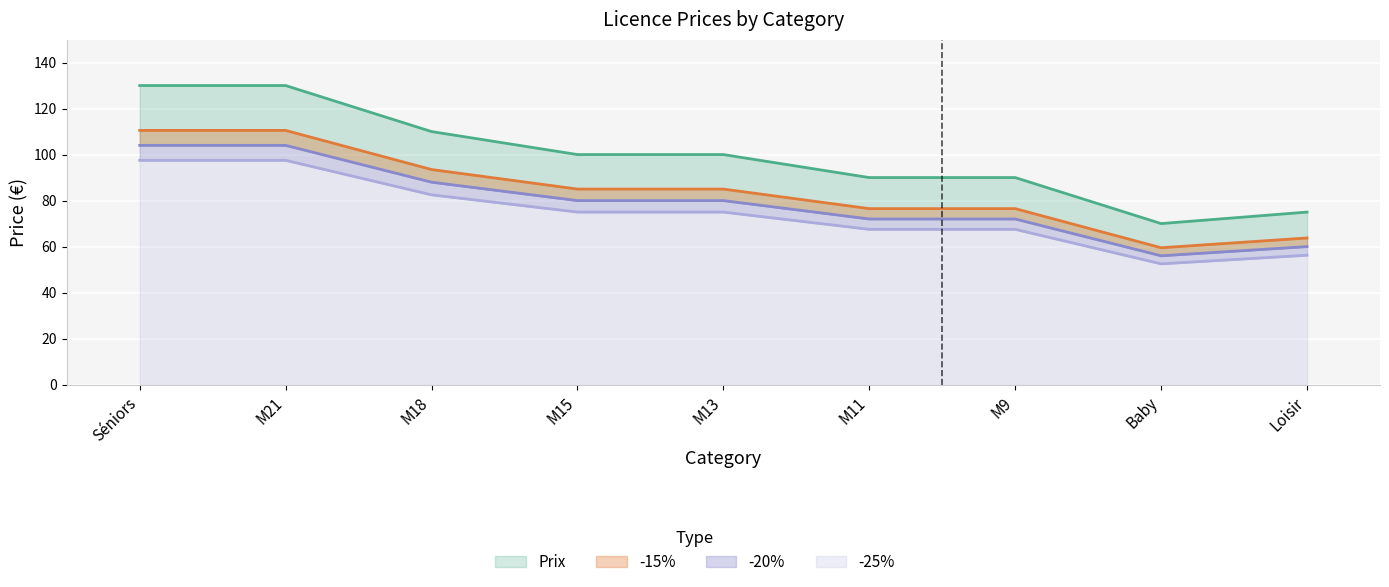

What position from the right is M9?

3